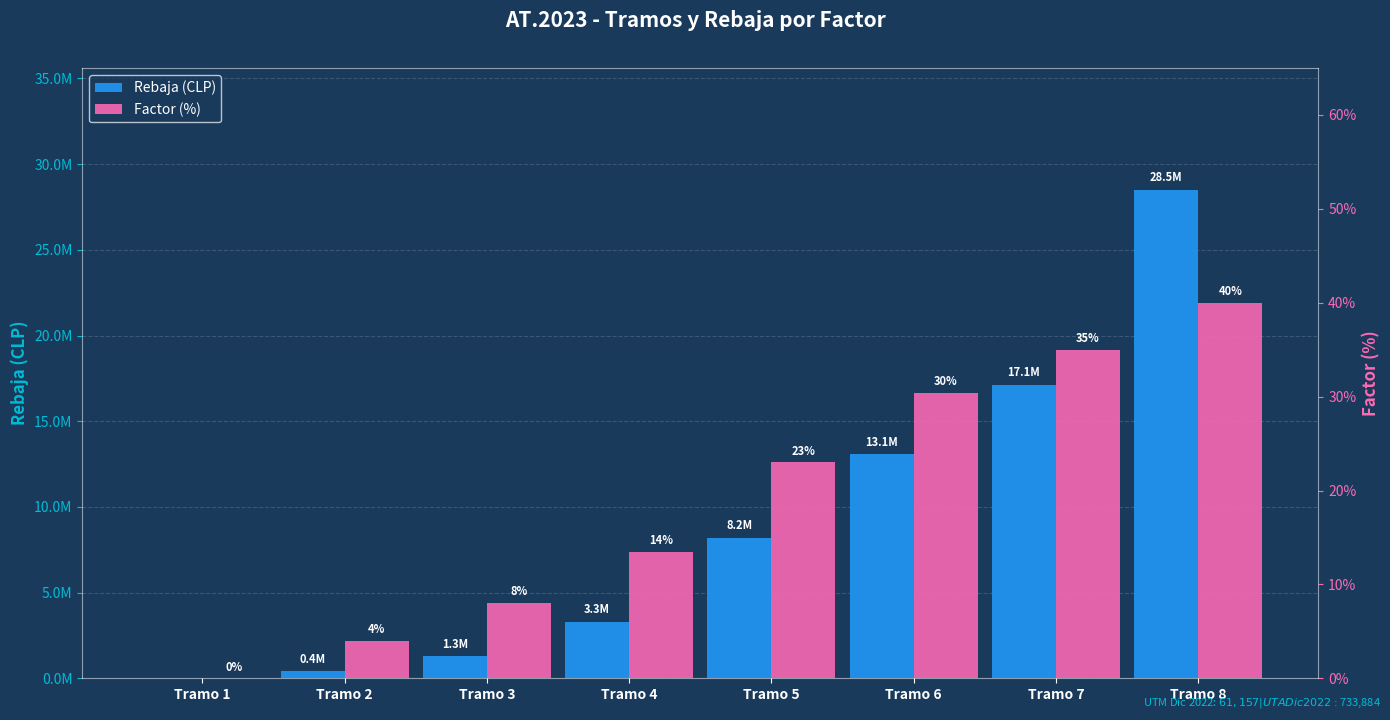

True or false: Rebaja has a value of 9125668.8 at Tramo 7.

False